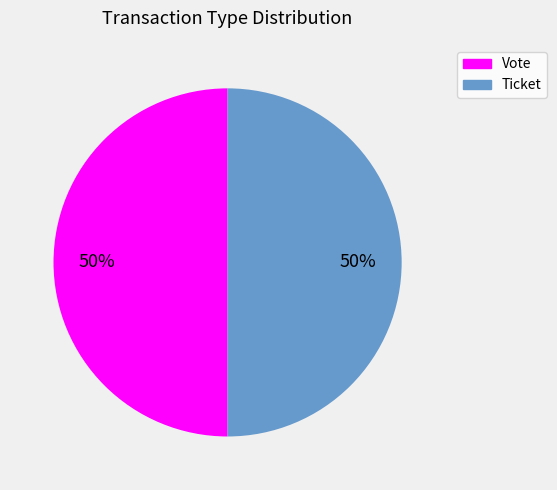

To the nearest percent, what is the combined percentage of Ticket and Vote?

100%